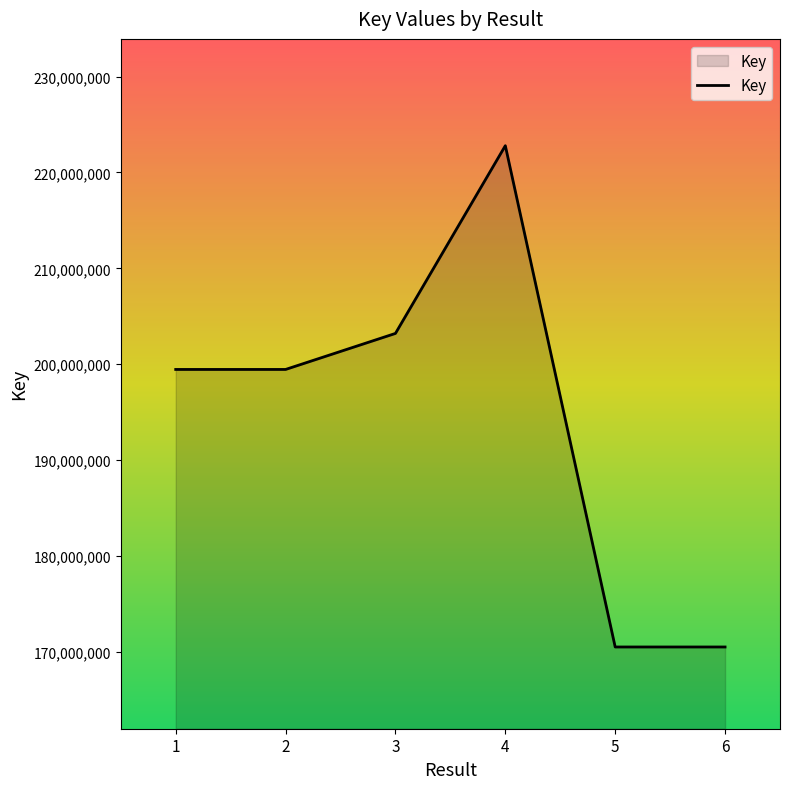

What is the difference between the values at 2 and 4?

23339389